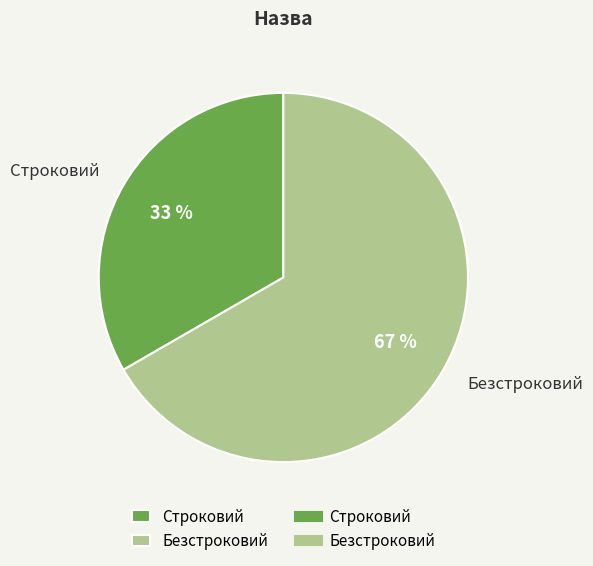

To the nearest percent, what percentage of the pie is Безстроковий?

67%